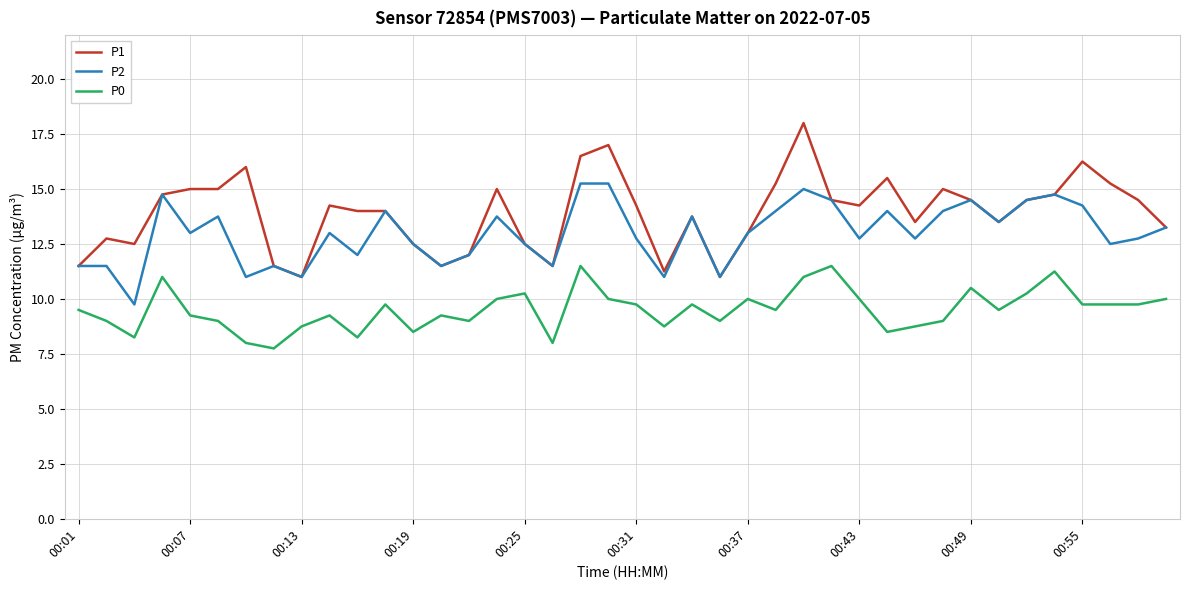

True or false: P1 and P0 intersect in this chart.

False